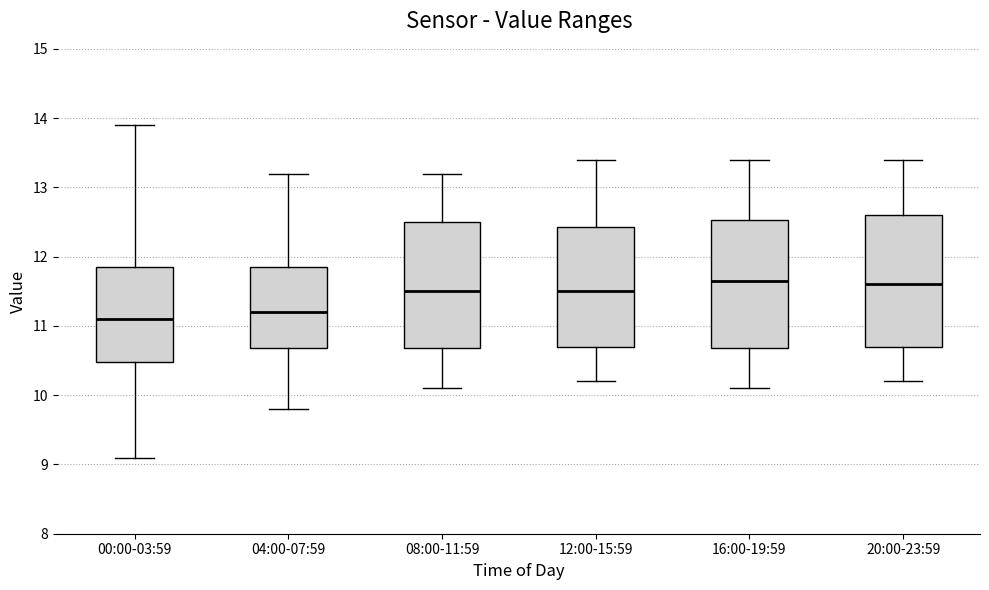

Reading left to right, read every box against the y-axis: the position of its median line, the range the box covers, and the ends of its whiskers. The values are not printed on the chart, so give them approximately, as read against the axis.

00:00-03:59: median 11.1, box 10.5 to 11.9, whiskers 9.1 to 13.9
04:00-07:59: median 11.2, box 10.7 to 11.9, whiskers 9.8 to 13.2
08:00-11:59: median 11.5, box 10.7 to 12.5, whiskers 10.1 to 13.2
12:00-15:59: median 11.5, box 10.7 to 12.4, whiskers 10.2 to 13.4
16:00-19:59: median 11.7, box 10.7 to 12.5, whiskers 10.1 to 13.4
20:00-23:59: median 11.6, box 10.7 to 12.6, whiskers 10.2 to 13.4